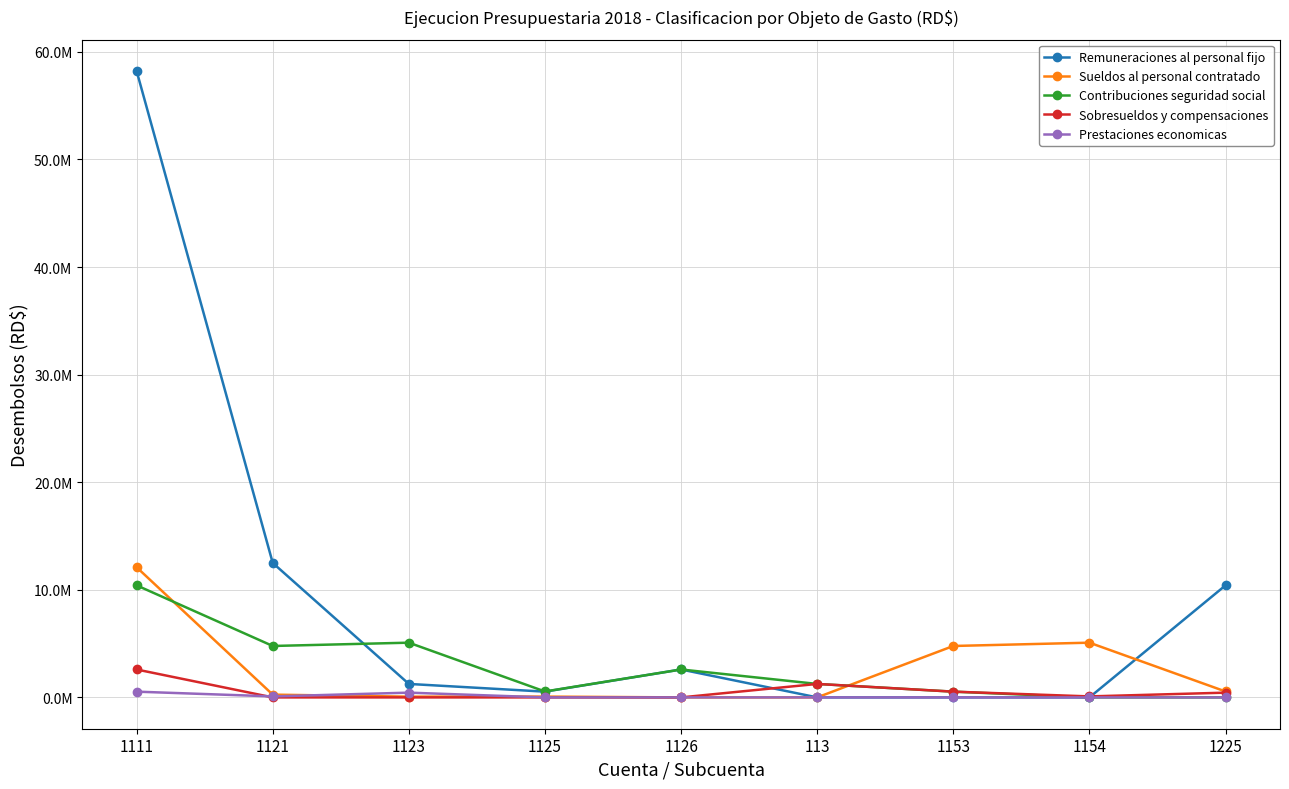

Is this an area chart (filled region under the line)?

No